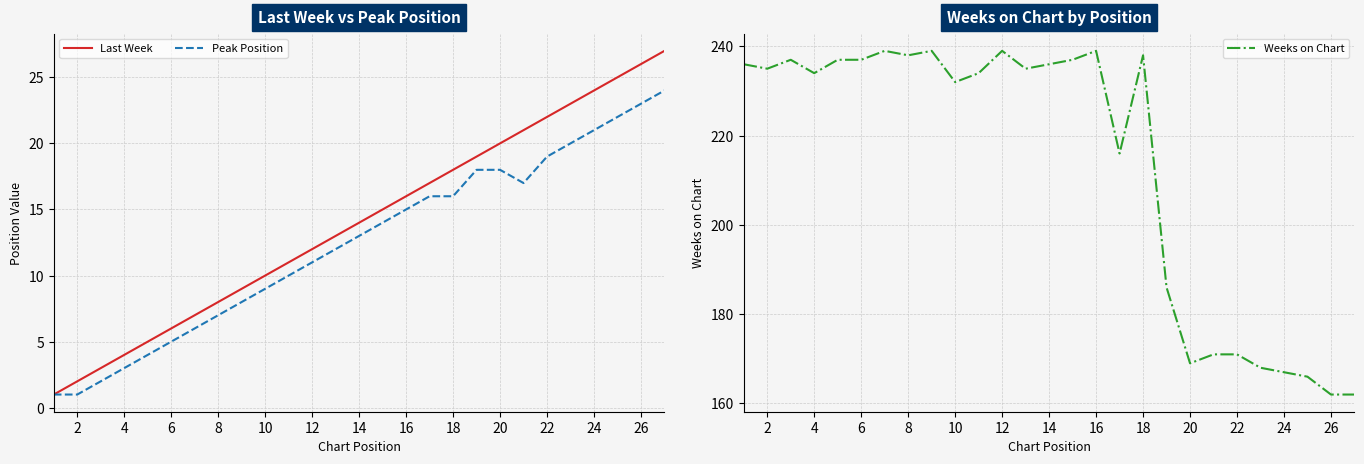

Is it true that Last Week equals 26 at 26?

True